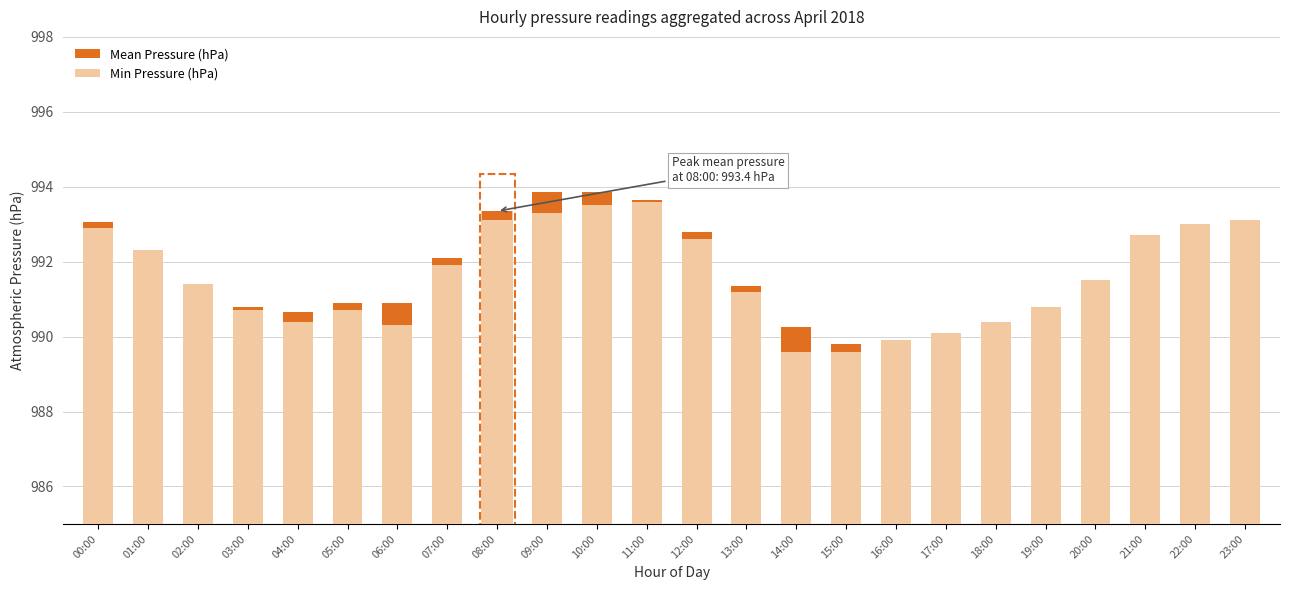

What is the value of the Mean Pressure (hPa) bar at the 17th from the left?

989.9